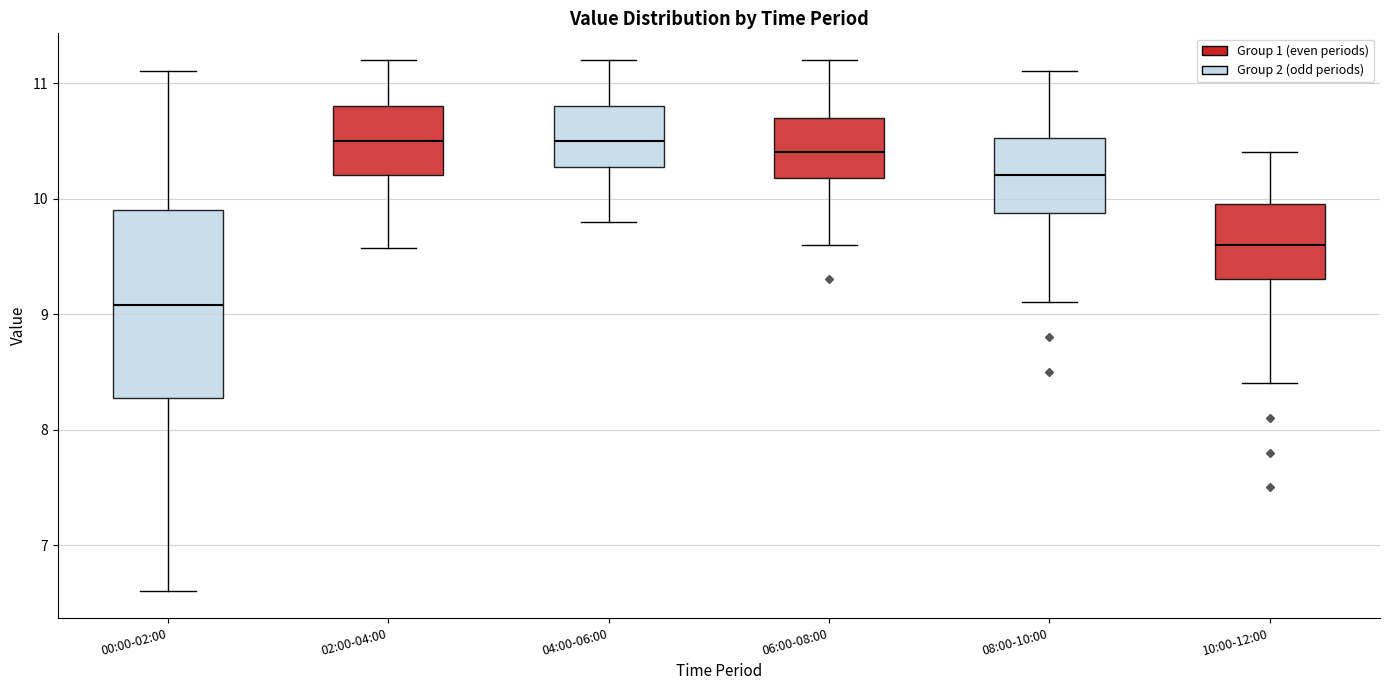

Reading left to right, transcribe this box plot: for each box, give where its median line is, the range the box spans, and where its two whiskers end, as read against the y-axis. The values are not printed on the chart, so give them approximately, as read against the axis.

00:00-02:00: median 9.1, box 8.3 to 9.9, whiskers 6.6 to 11.1
02:00-04:00: median 10.5, box 10.2 to 10.8, whiskers 9.6 to 11.2
04:00-06:00: median 10.5, box 10.3 to 10.8, whiskers 9.8 to 11.2
06:00-08:00: median 10.4, box 10.2 to 10.7, whiskers 9.6 to 11.2
08:00-10:00: median 10.2, box 9.9 to 10.5, whiskers 9.1 to 11.1
10:00-12:00: median 9.6, box 9.3 to 10.0, whiskers 8.4 to 10.4